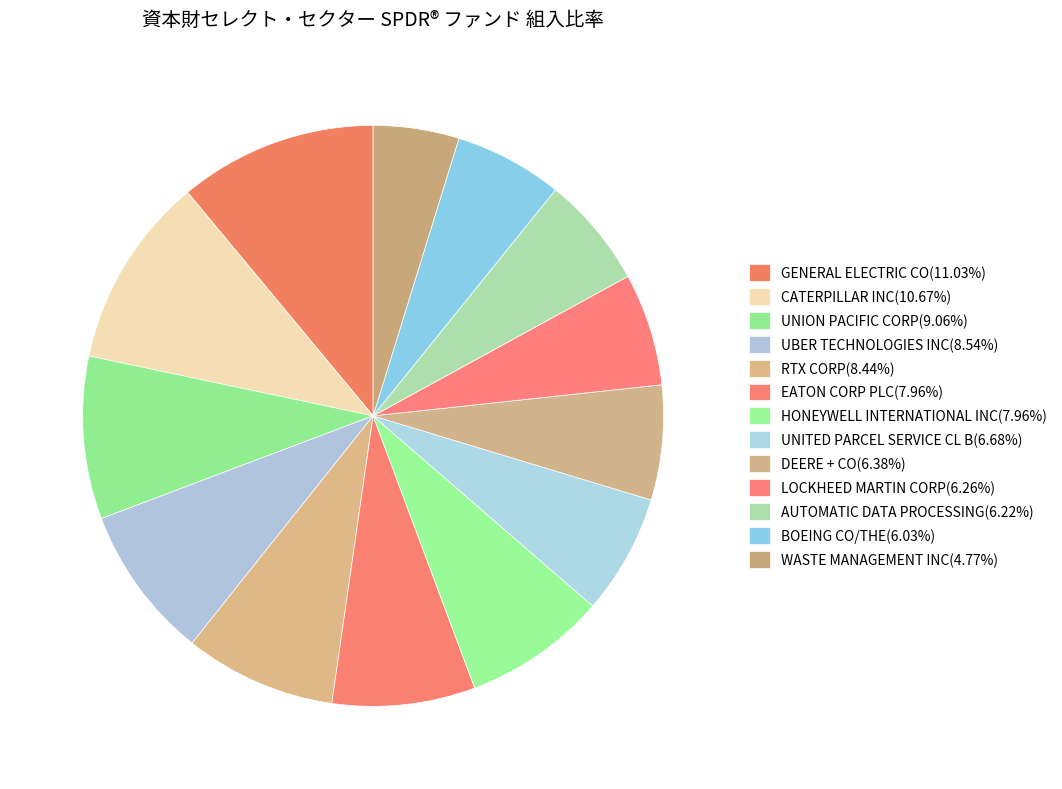

Which slice is the smallest?

WASTE MANAGEMENT INC